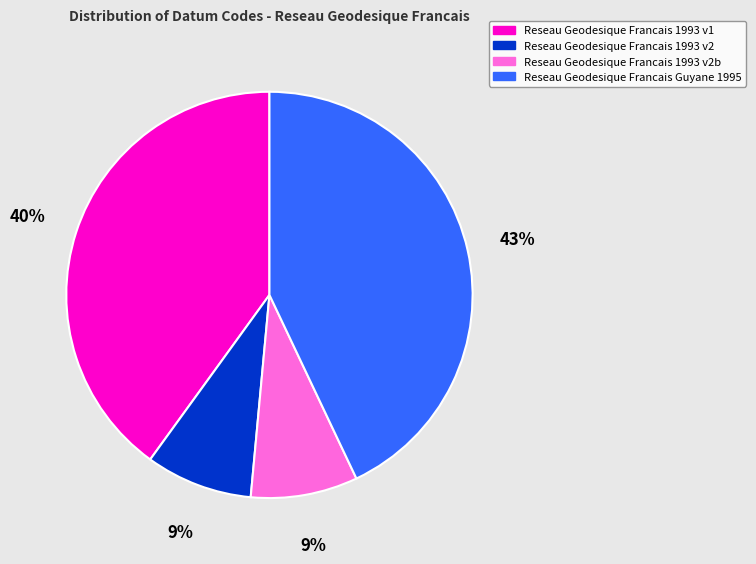

Is there any slice that represents more than half of the pie?

No